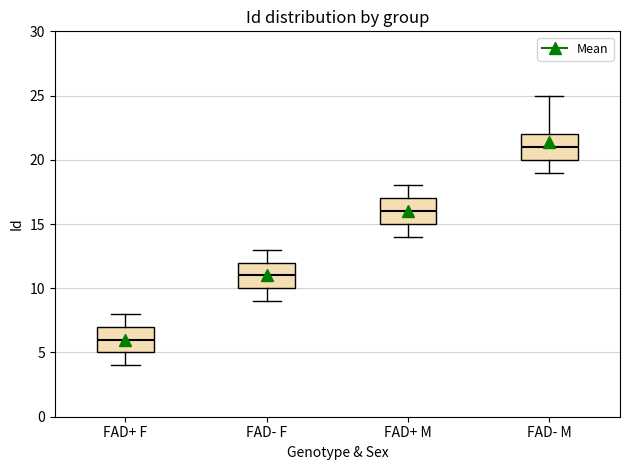

Reading left to right, transcribe this box plot: for each box, give where its median line is, the range the box spans, and where its two whiskers end, as read against the y-axis. The values are not printed on the chart, so give them approximately, as read against the axis.

FAD+ F: median 6, box 5 to 7, whiskers 4 to 8
FAD- F: median 11, box 10 to 12, whiskers 9 to 13
FAD+ M: median 16, box 15 to 17, whiskers 14 to 18
FAD- M: median 21, box 20 to 22, whiskers 19 to 25